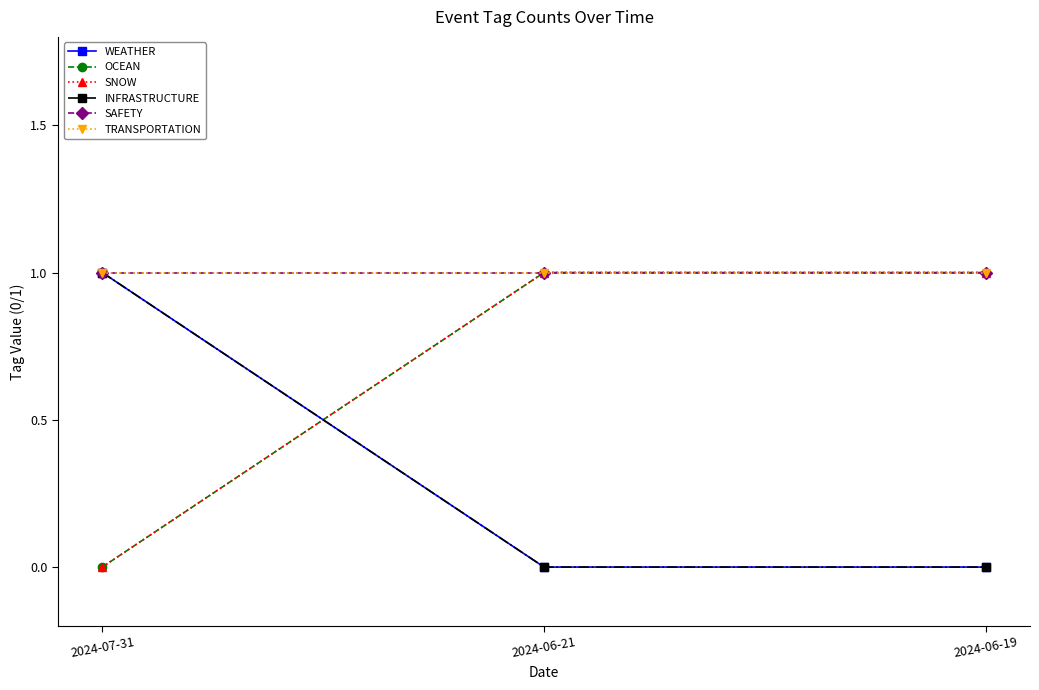

Between 2024-06-21 and 2024-06-19, which series saw the biggest shift?

WEATHER